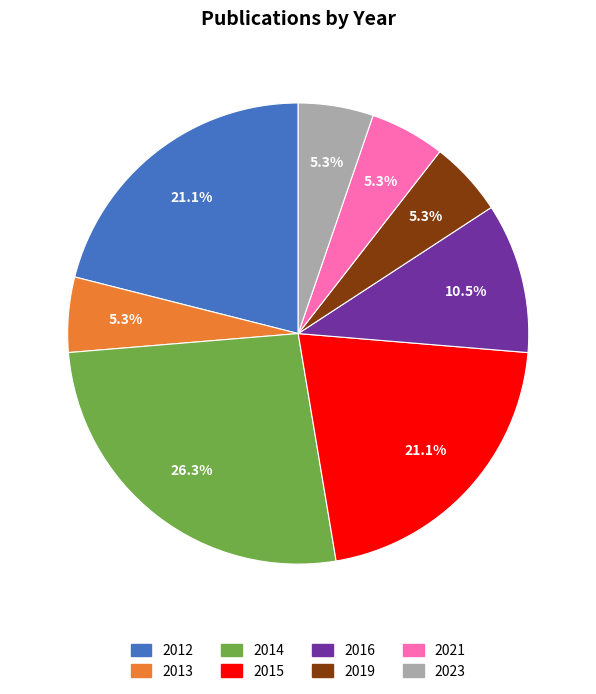

Which has a higher value, 2016 or 2012?

2012